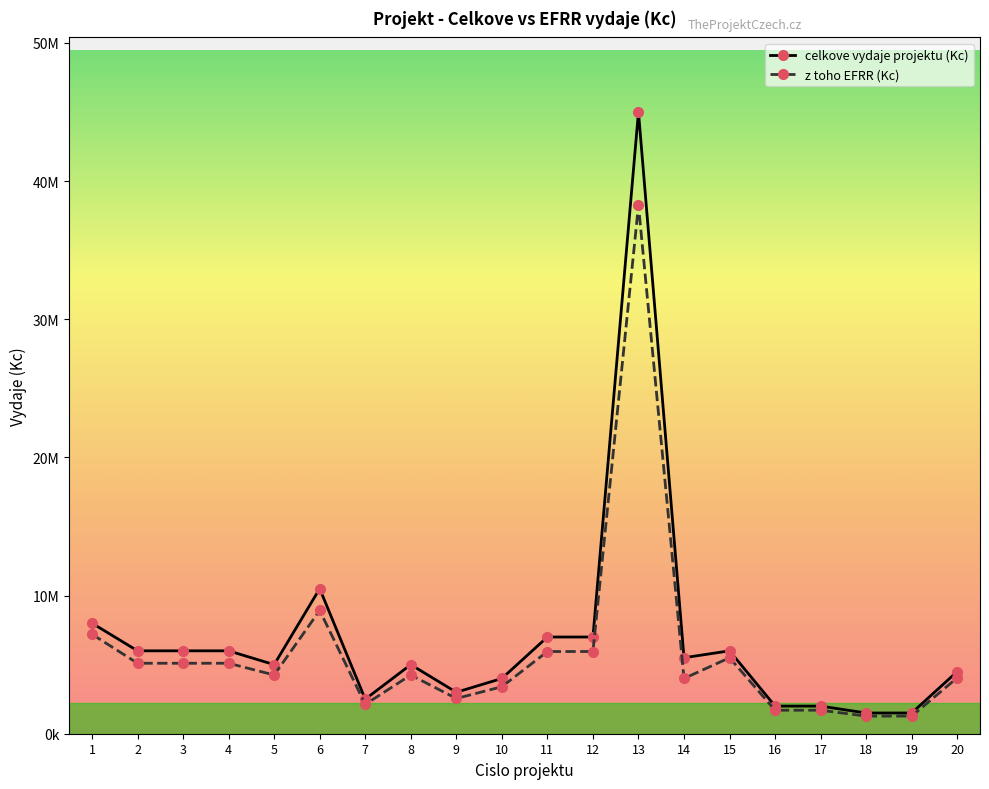

At which category does z toho EFRR (Kc) reach its first local valley?

5